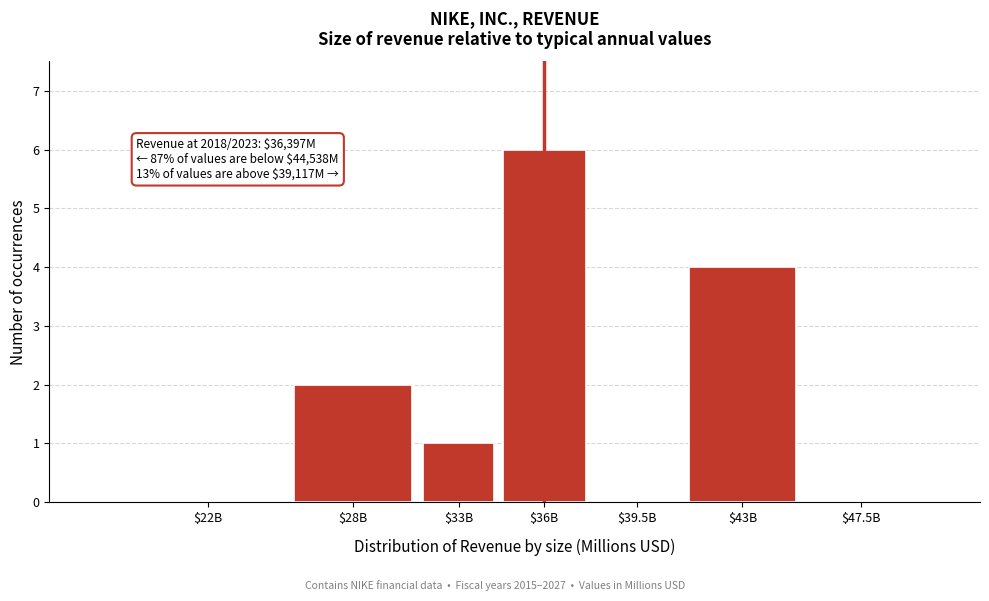

At which category does the chart reach its peak across all series?

$36B